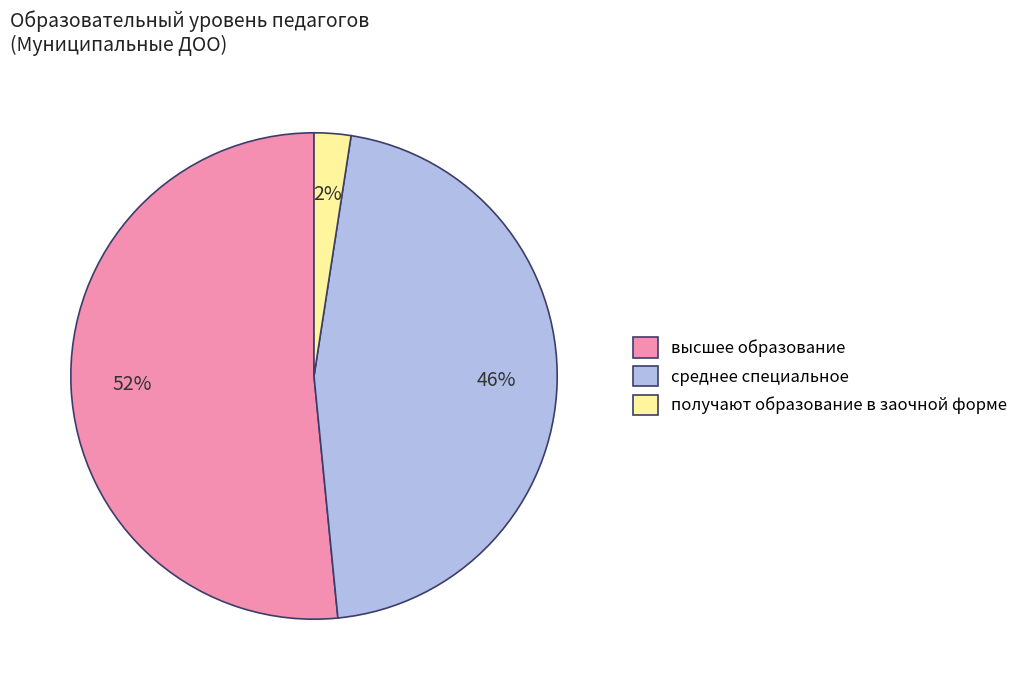

Does any single category account for the majority?

Yes